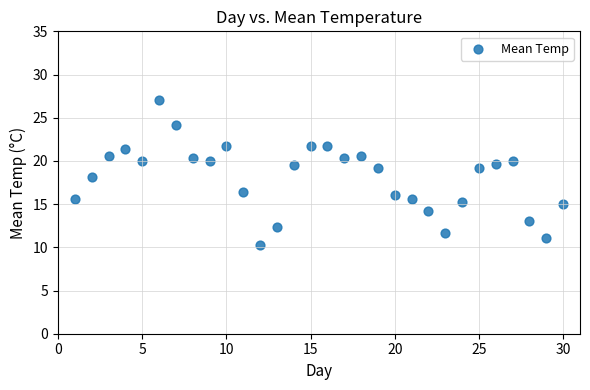

What is the range of Y values (max minus min)?

16.7